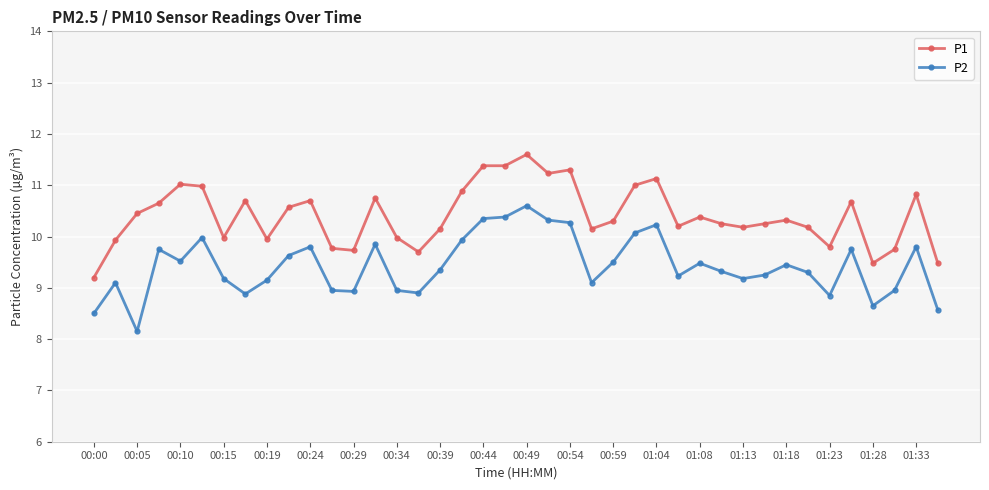

Rank the series by their average value, from highest to lowest.

P1, P2